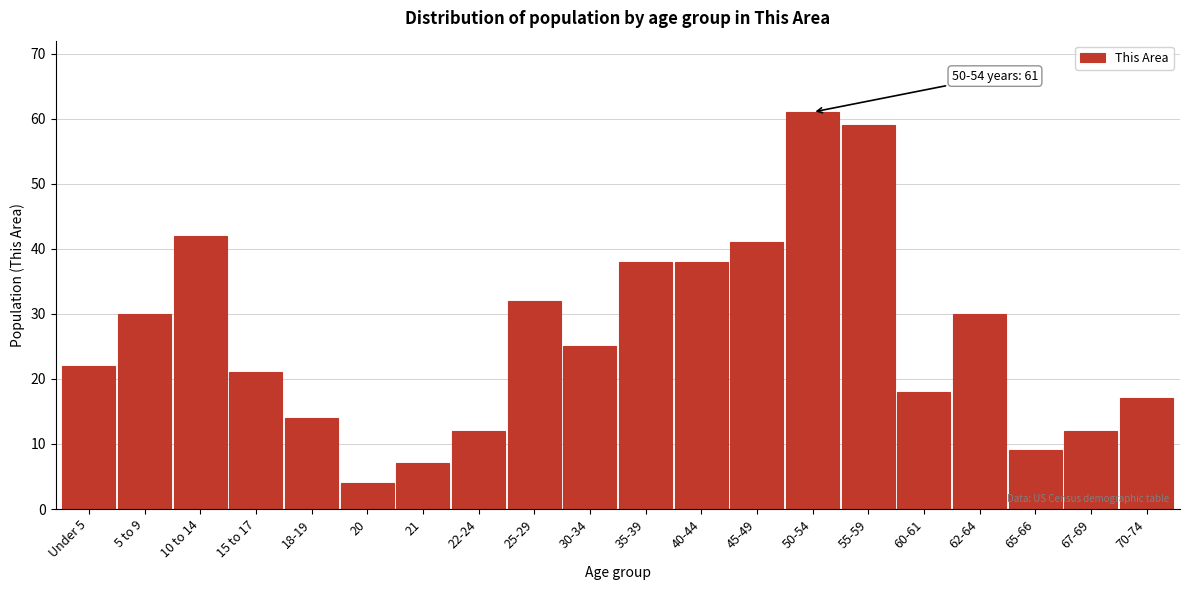

Reading left to right, transcribe all the data shown in this chart.

22	30	42	21	14	4	7	12	32	25	38	38	41	61	59	18	30	9	12	17